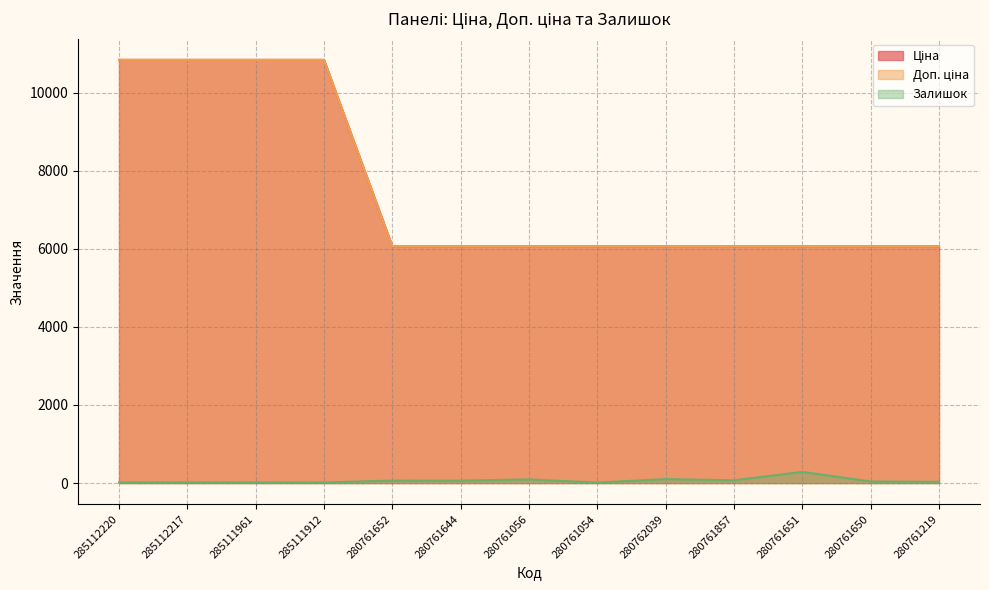

What is the value of the Ціна point at the 7th from the left?

6067.2